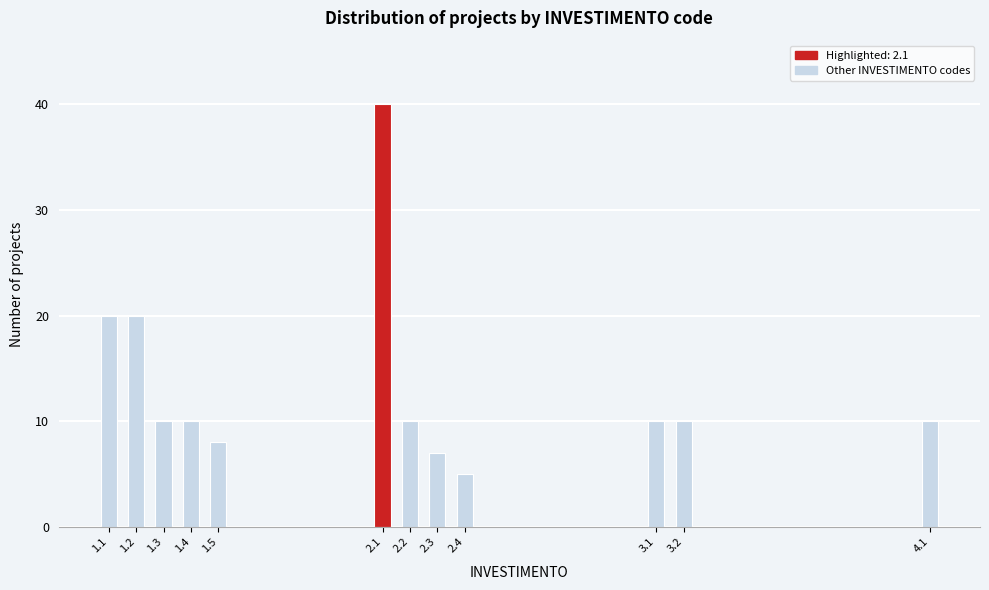

Reading left to right, transcribe all the data shown in this chart.

1.1=20	1.2=20	1.3=10	1.4=10	1.5=8	2.1=40	2.2=10	2.3=7	2.4=5	3.1=10	3.2=10	4.1=10